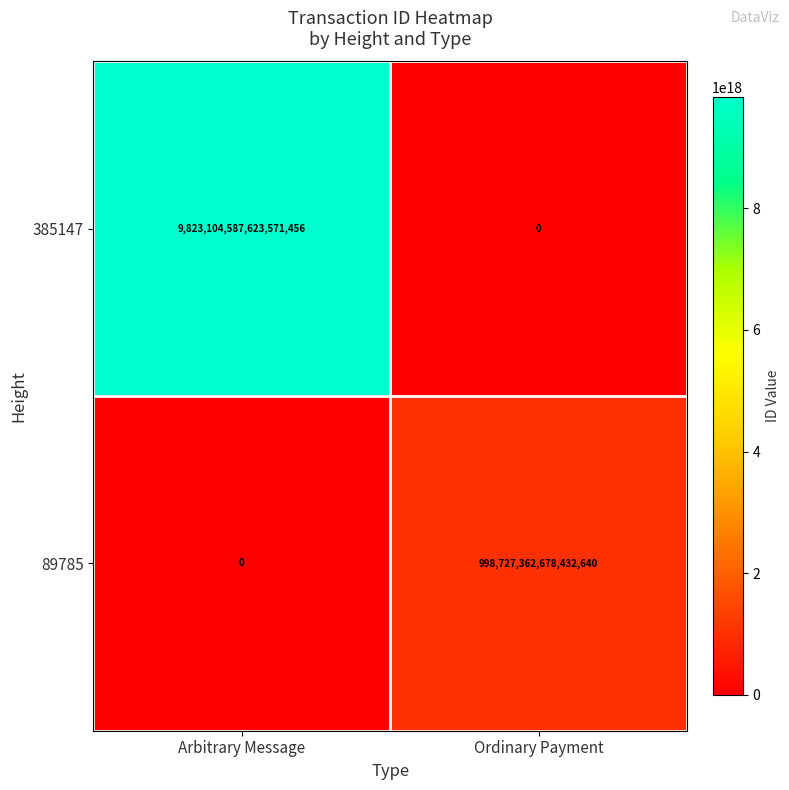

Where is 385147 nearest to the value 4911552293811785728?

Arbitrary Message